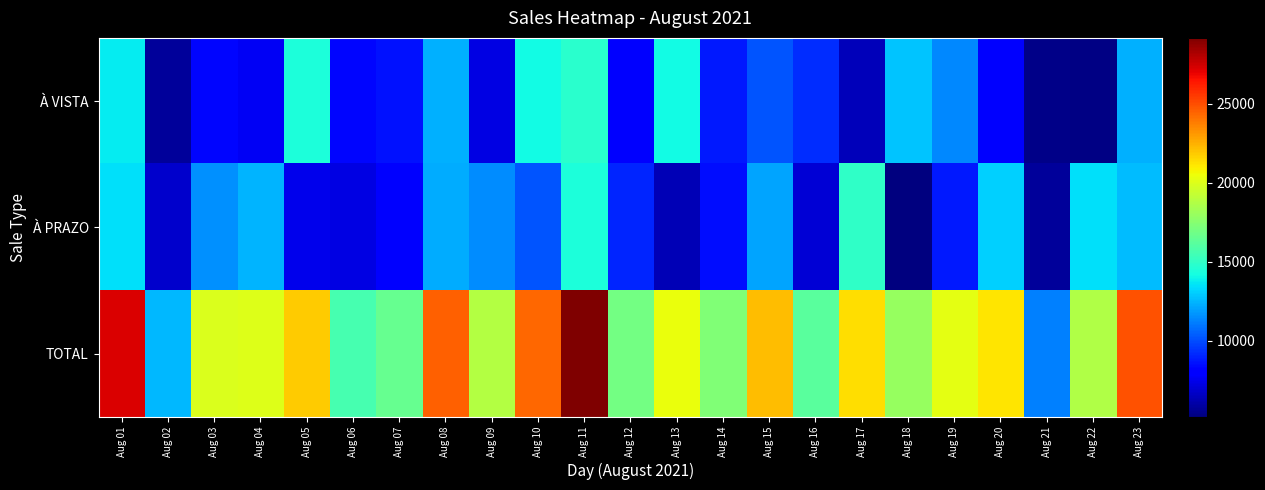

Which category has the lowest value across all series?

Aug 18